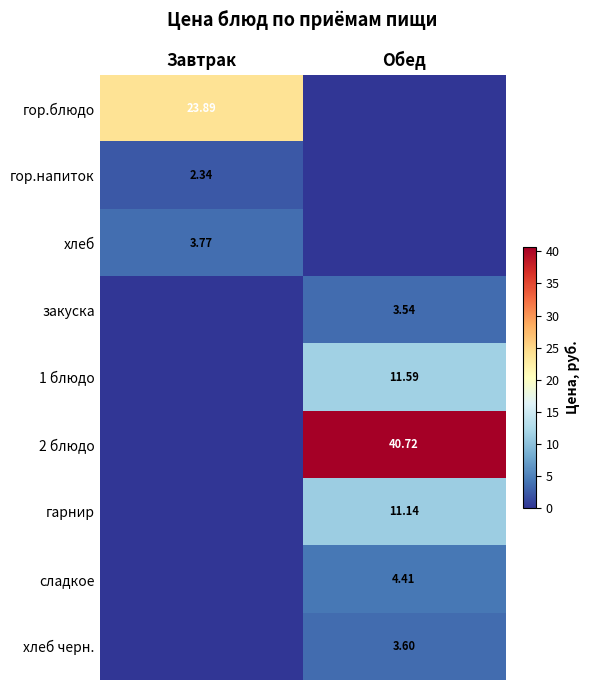

What is the difference between the maximum and minimum values in the хлеб series?

3.8